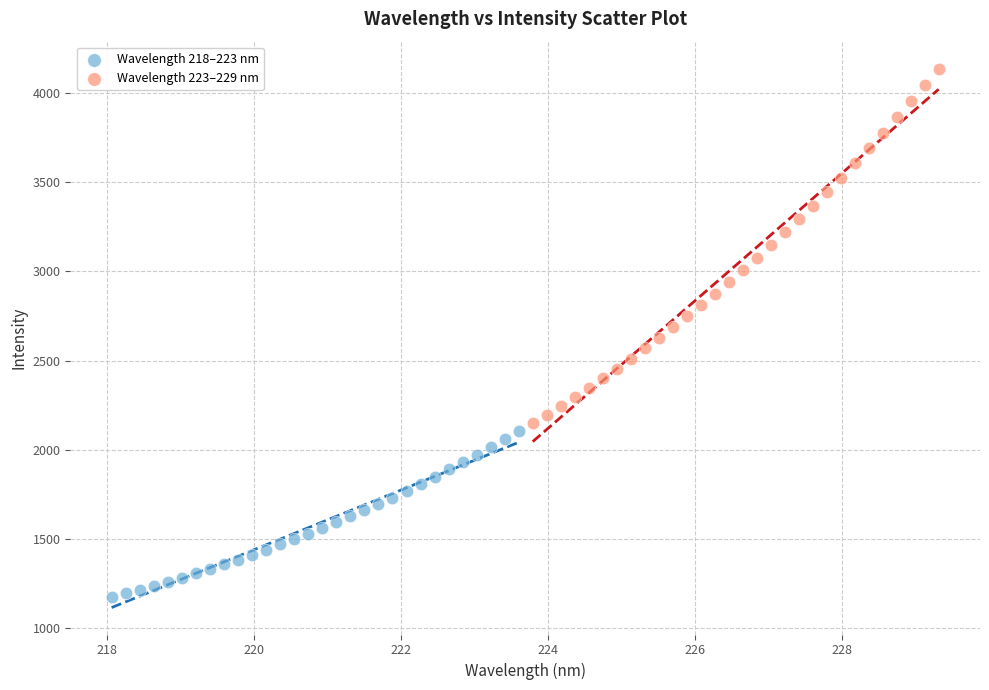

Which series contains the highest Y value?

Wavelength 223–229 nm